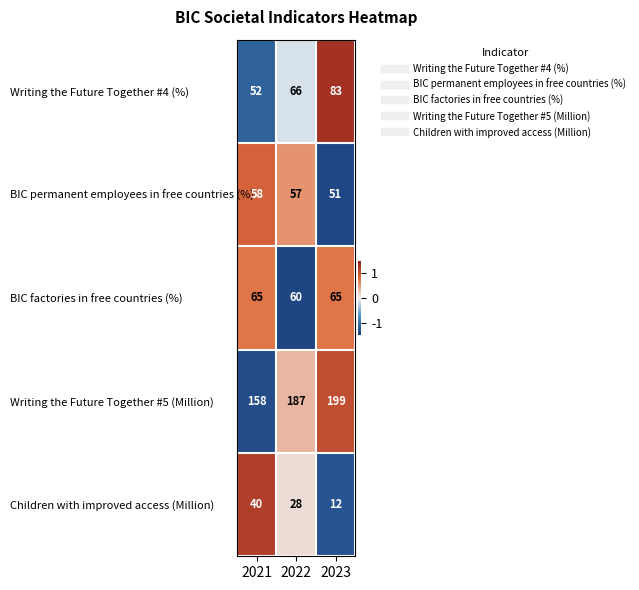

Is it true that Children with improved access (Million) equals 17 at 2022?

False